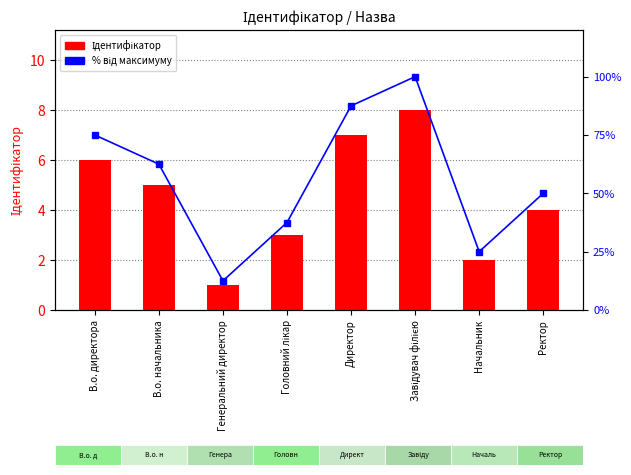

What value does the % від максимуму series have at Завідувач філією?

100.0